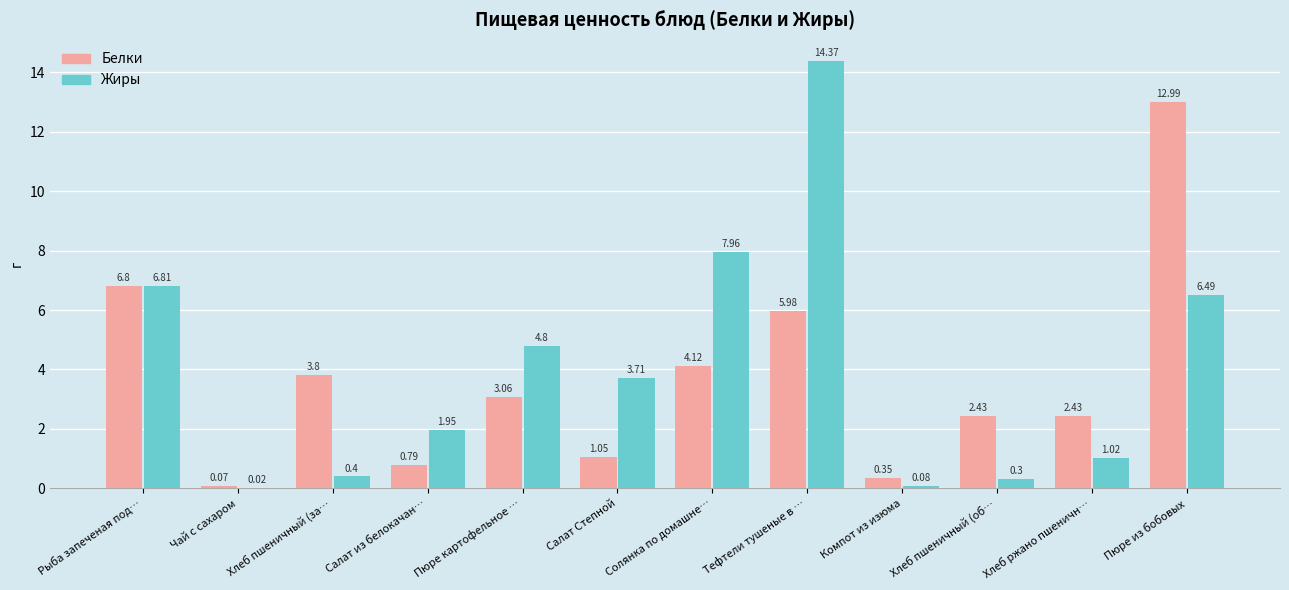

Between Солянка по домашне… and Пюре из бобовых, which series saw the biggest shift?

Белки